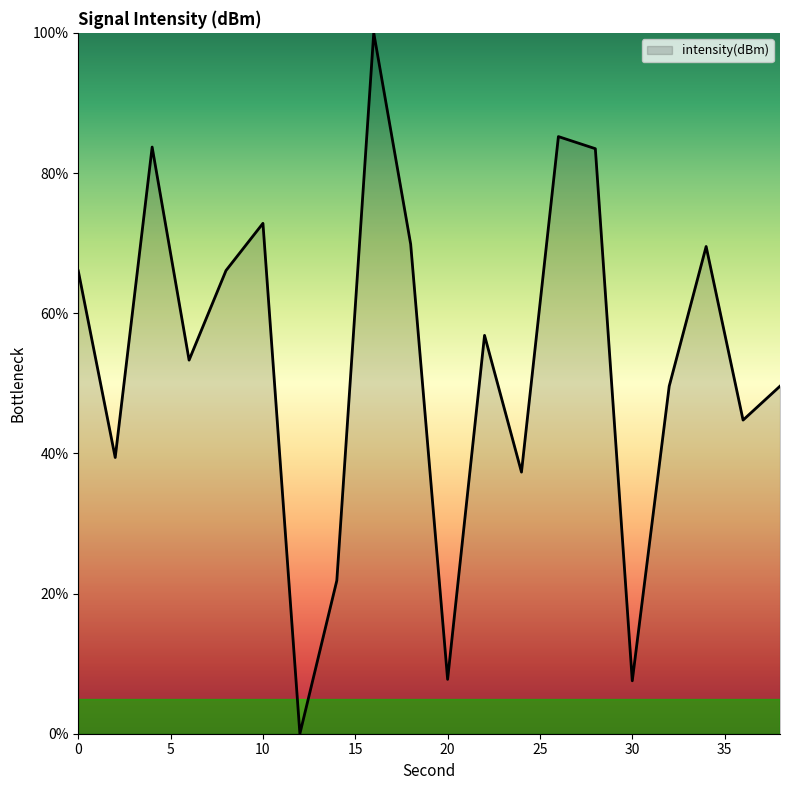

What is the maximum value shown in the chart?

100.0